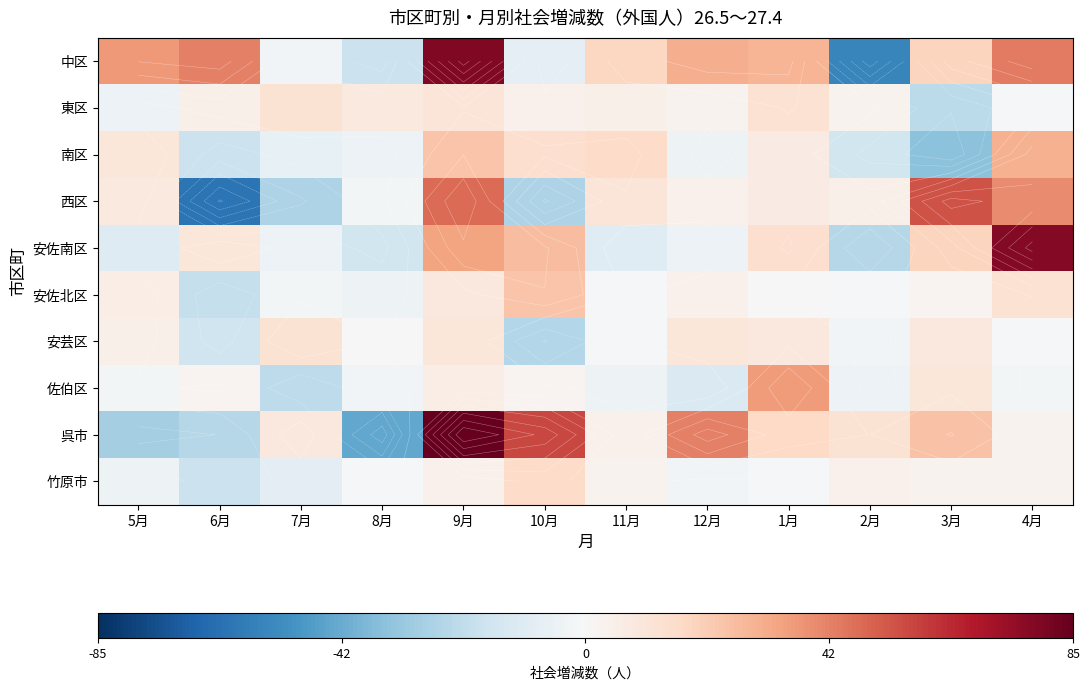

What is the sum of the 安芸区 values at 4月 and 7月?

11